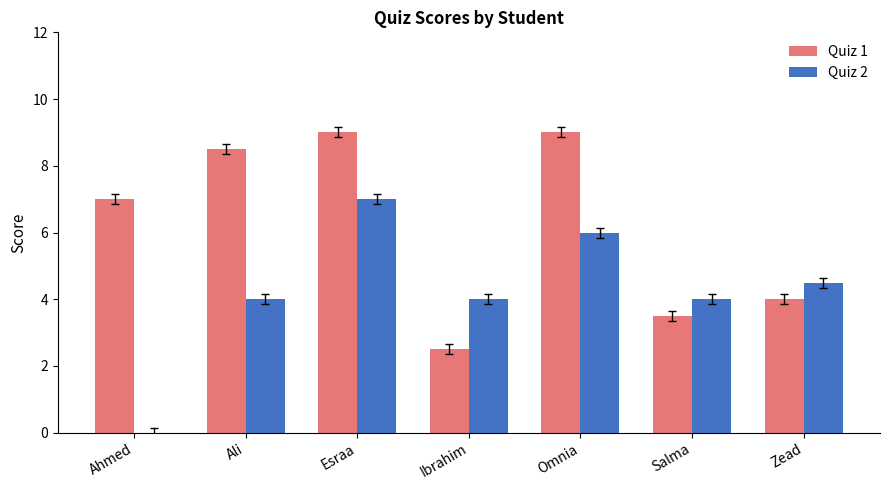

The Quiz 1 series shows 8.5 at Ali. True or false?

True